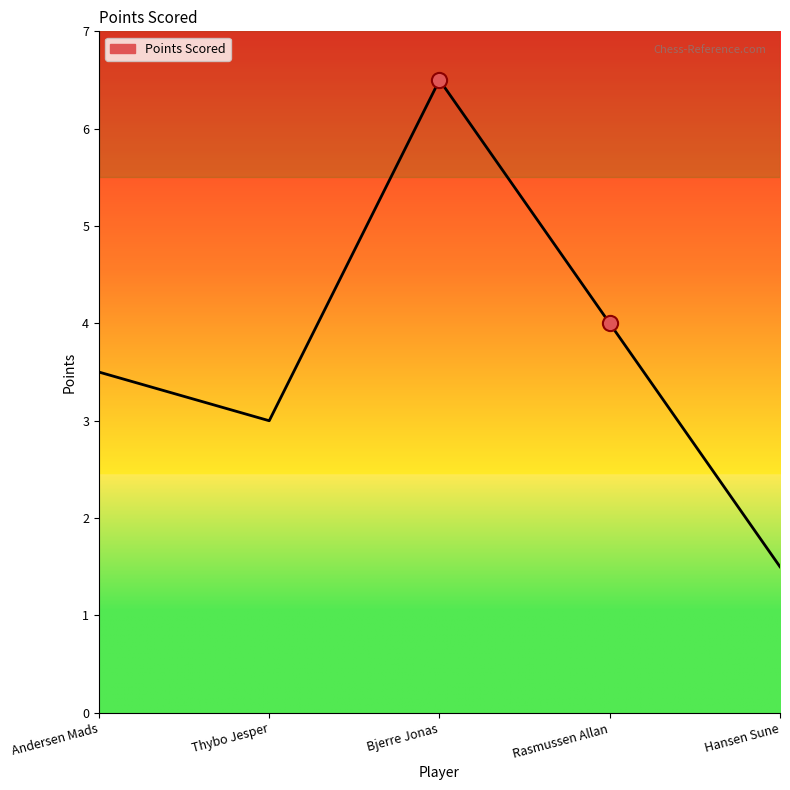

What is the change in value from Bjerre Jonas to Hansen Sune?

-5.0